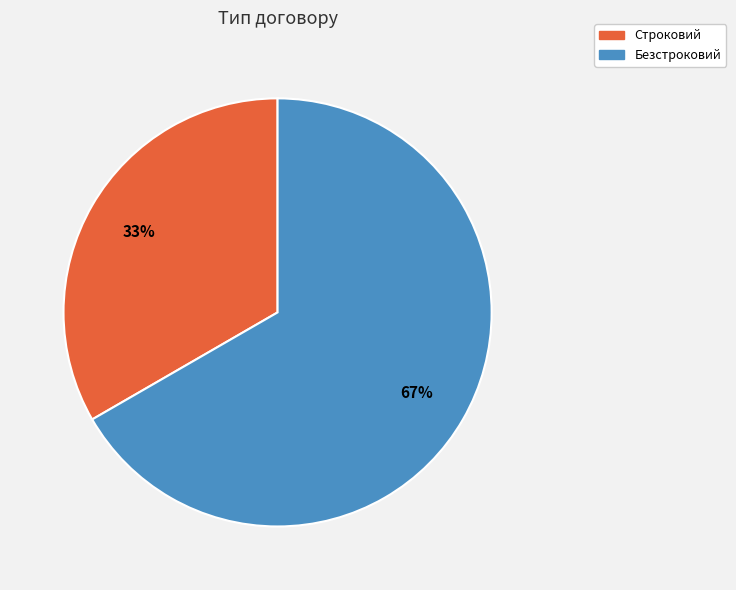

How many segments does this pie chart have?

2